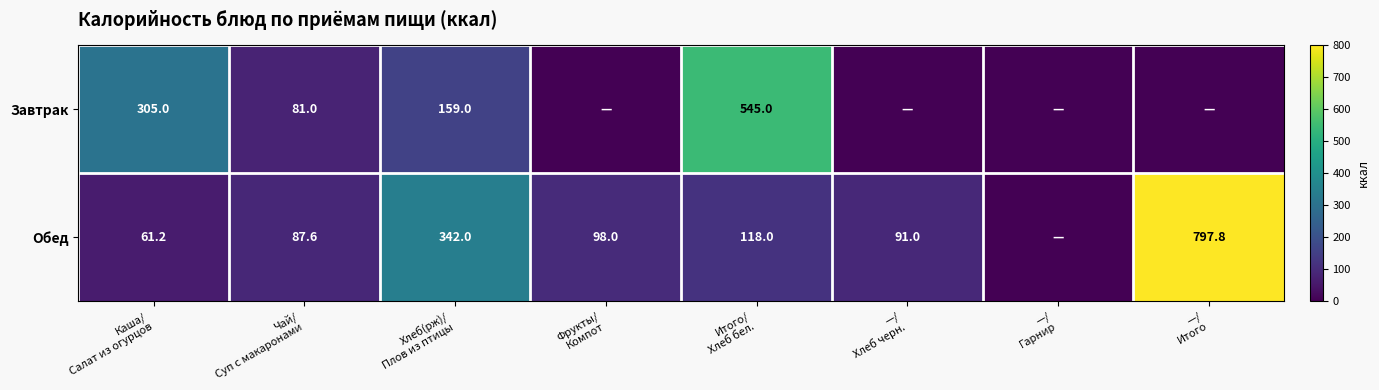

List the series in order of their peak value, lowest first.

Завтрак, Обед